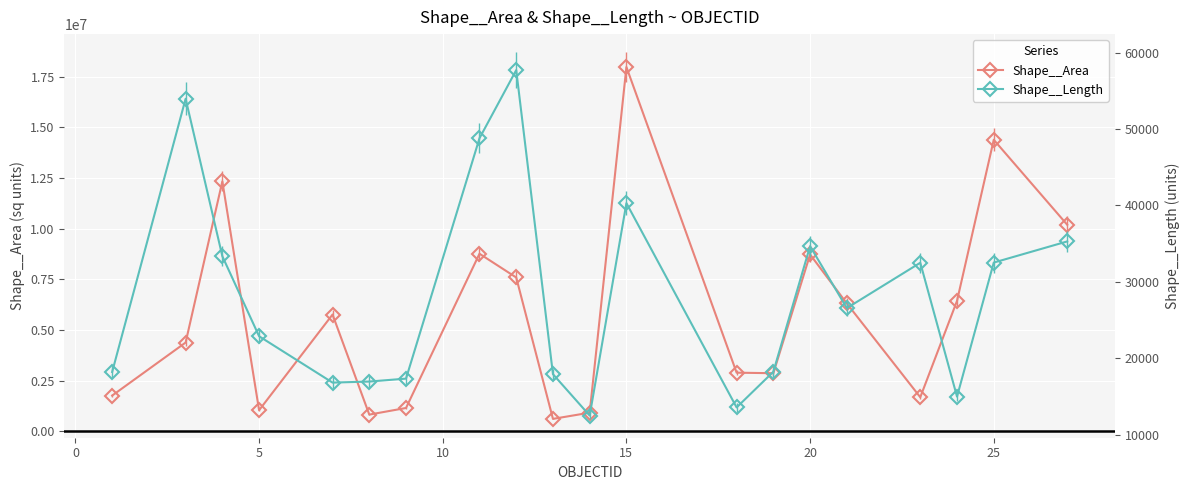

In Shape__Area, how many points are lower than both neighbors (excluding endpoints)?

5